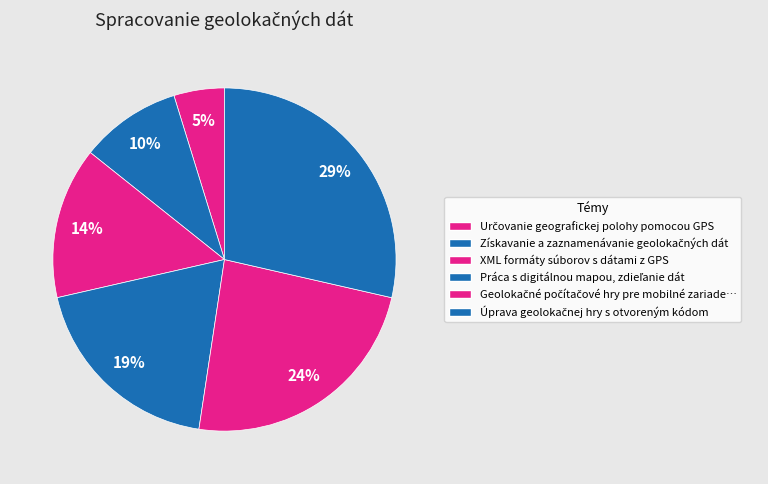

How many slices are in this pie chart?

6